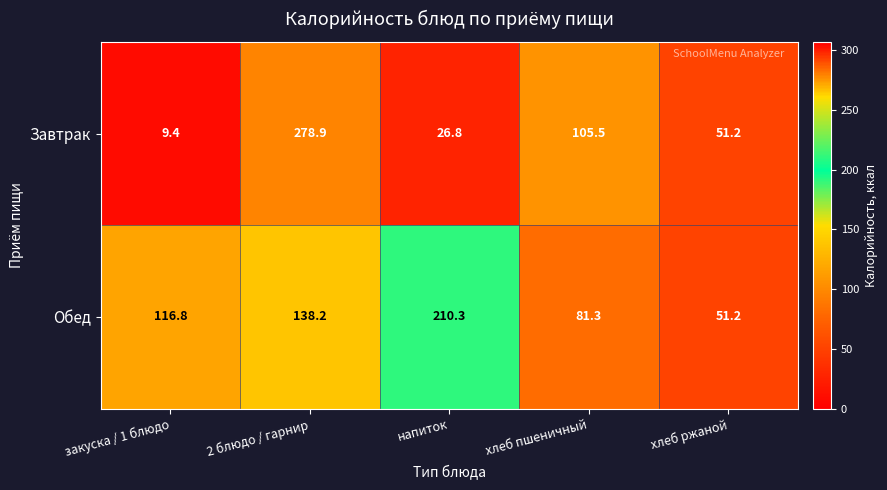

Which series has the widest spread of values?

Завтрак